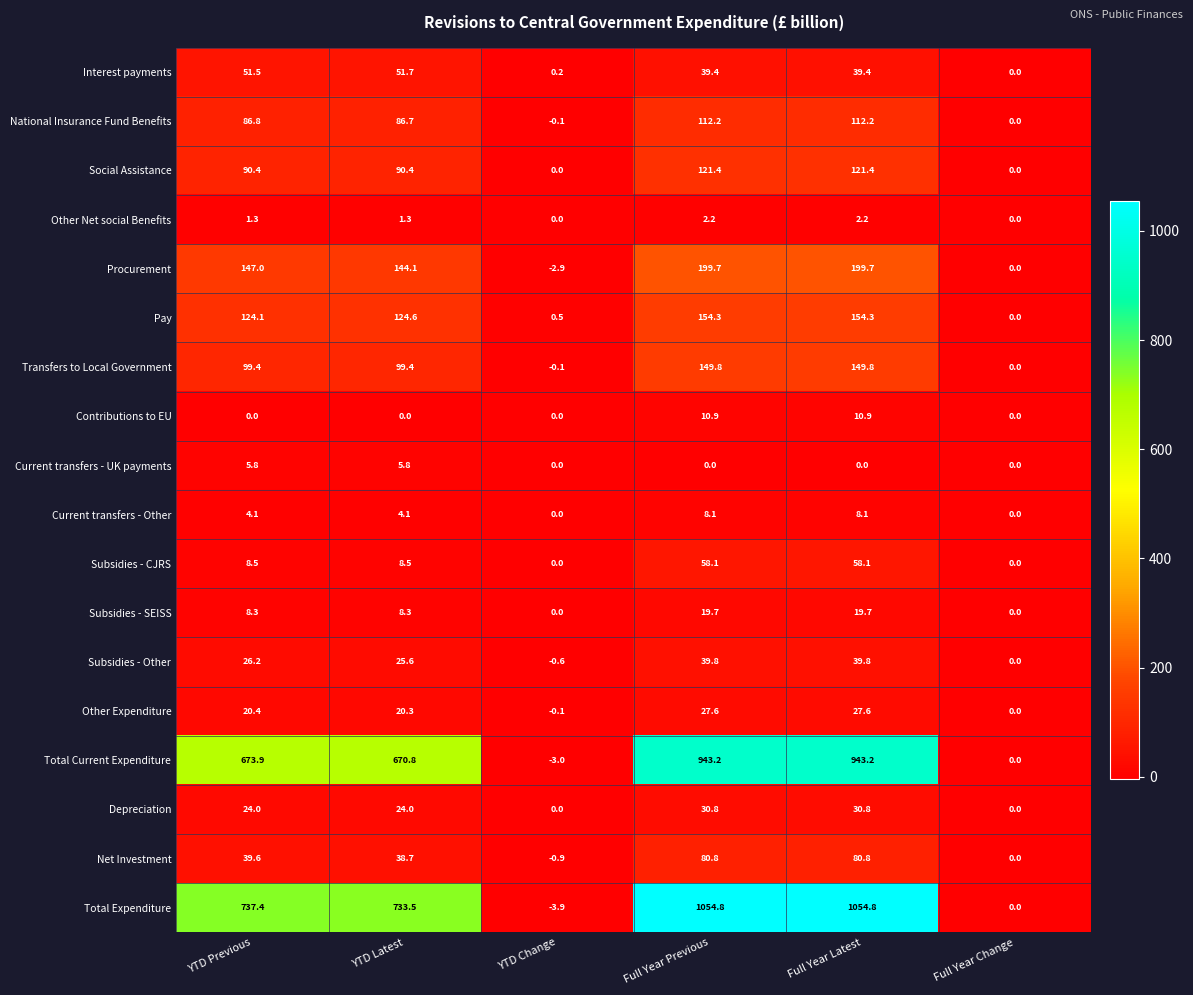

Rank the series at Full Year Latest from lowest to highest value.

Current transfers - UK payments, Other Net social Benefits, Current transfers - Other, Contributions to EU, Subsidies - SEISS, Other Expenditure, Depreciation, Interest payments, Subsidies - Other, Subsidies - CJRS, Net Investment, National Insurance Fund Benefits, Social Assistance, Transfers to Local Government, Pay, Procurement, Total Current Expenditure, Total Expenditure